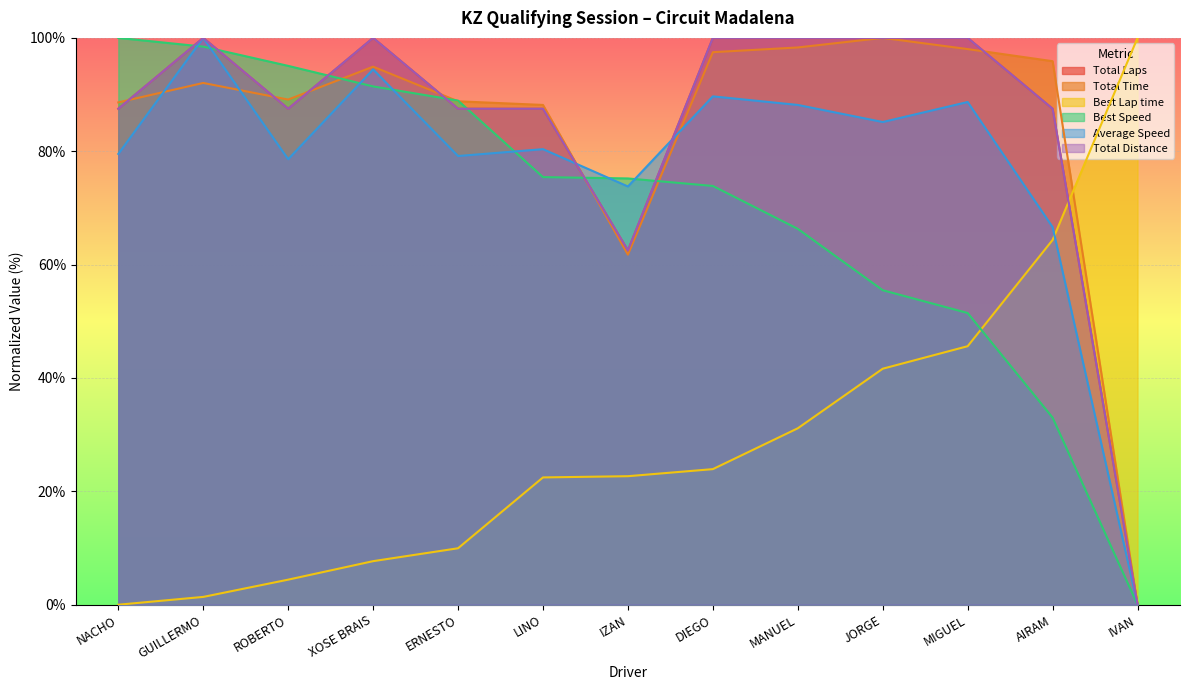

At how many categories does at least one series exceed 71?

13